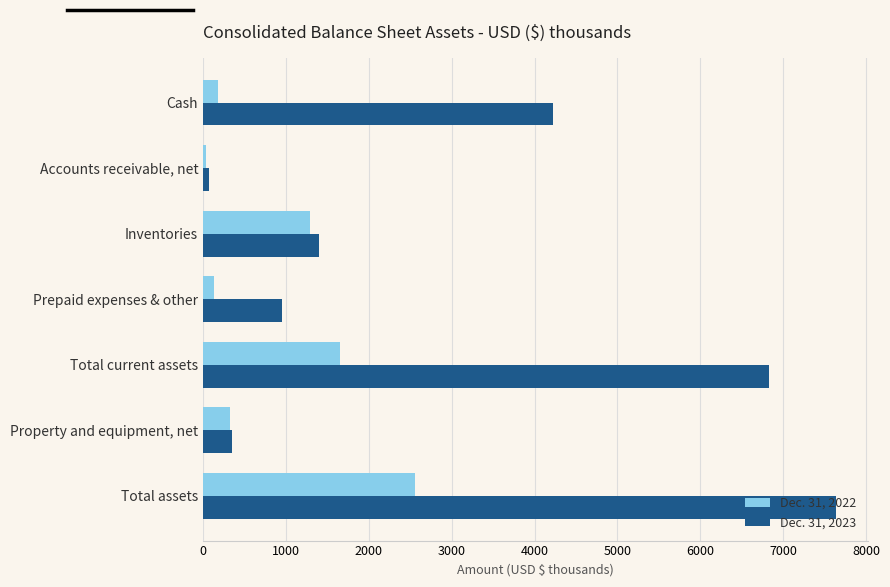

What is the average value of the Dec. 31, 2022 series?

883